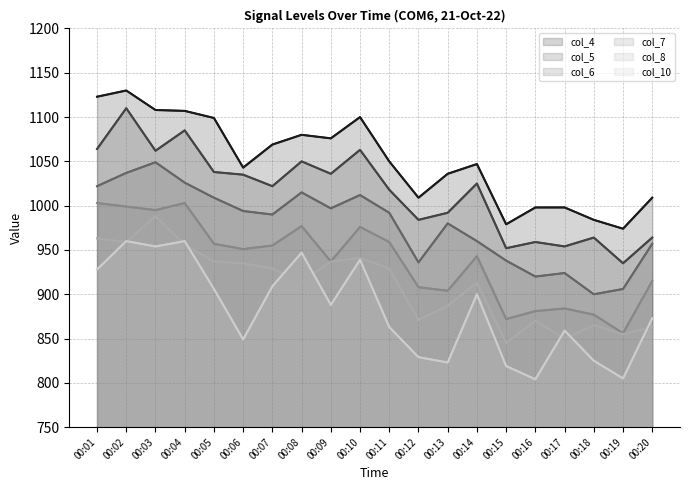

What are all the series names shown in the legend?

col_4, col_5, col_6, col_7, col_8, col_10